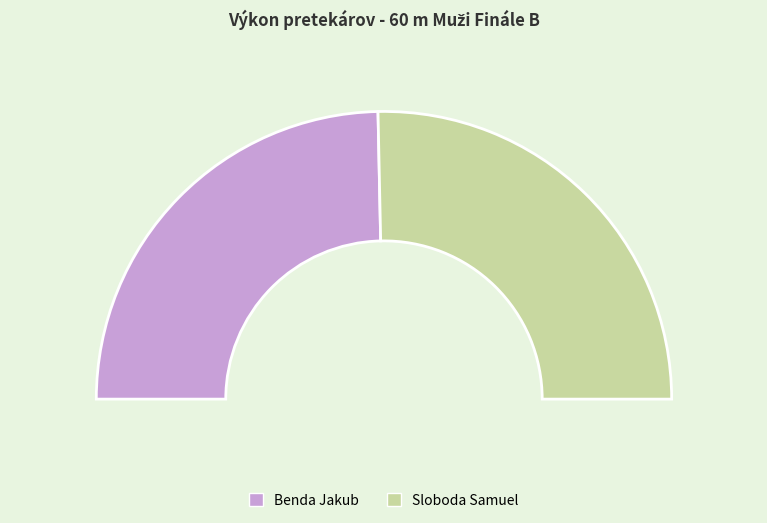

To the nearest percent, what is the difference between the Sloboda Samuel and Benda Jakub slice percentages?

1%